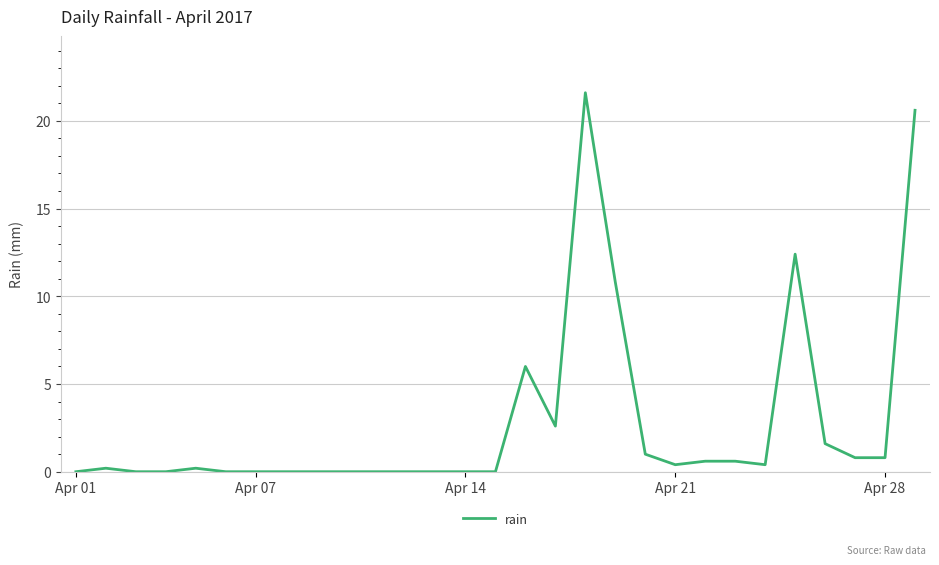

What is the maximum value shown in the chart?

21.6